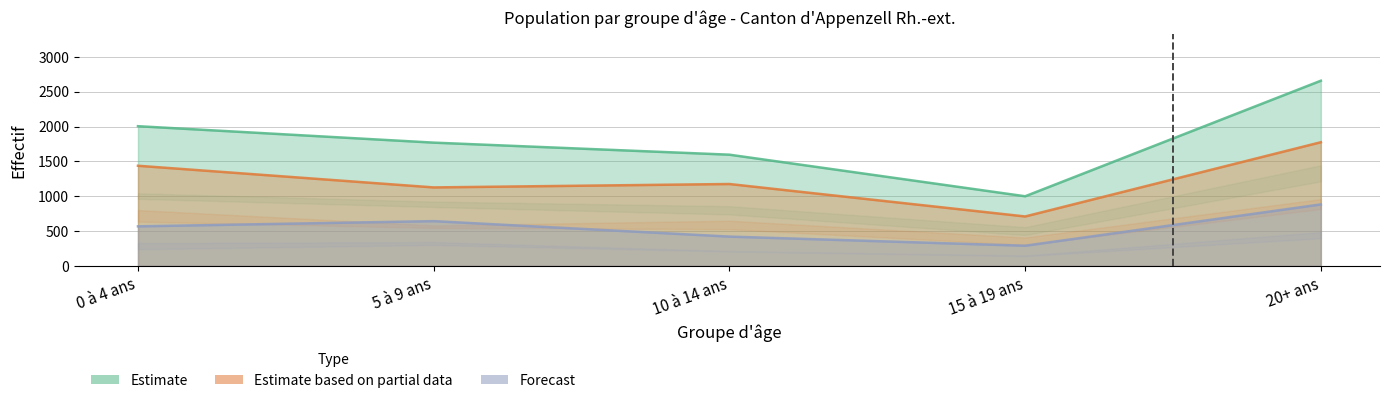

At which label is Estimate closest to 1829?

5 à 9 ans